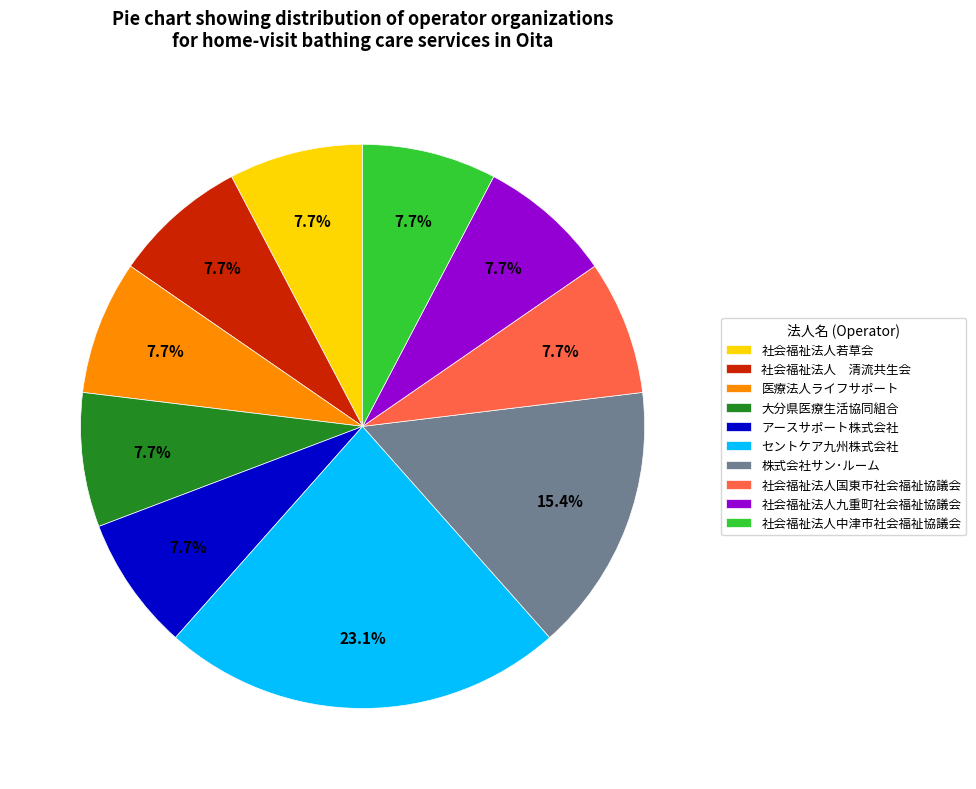

What is the largest slice in the pie chart?

セントケア九州株式会社